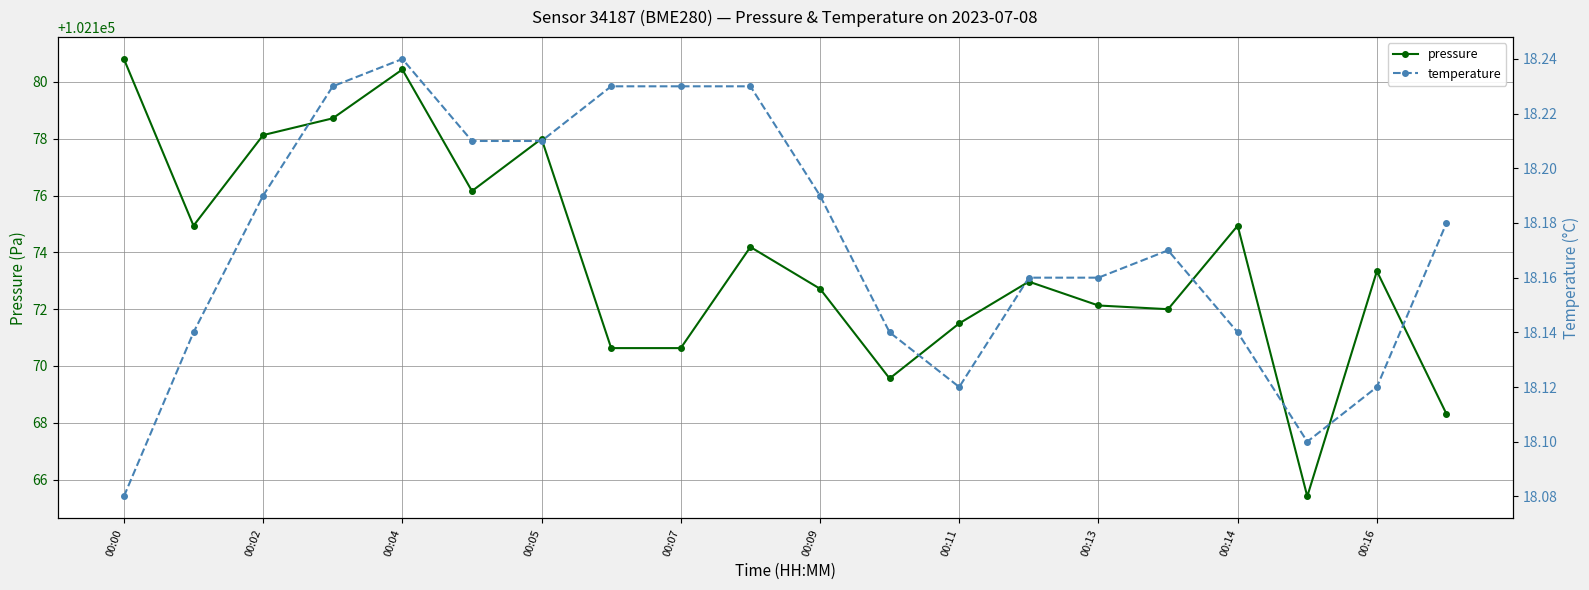

What position from the right is 15?

5